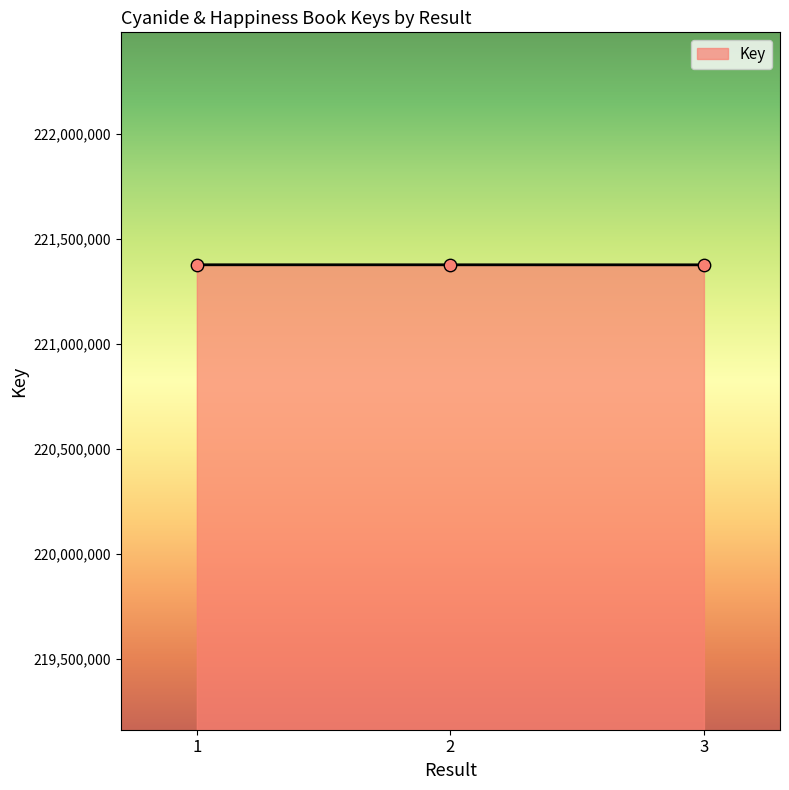

What is the change in value from 1 to 3?

-249